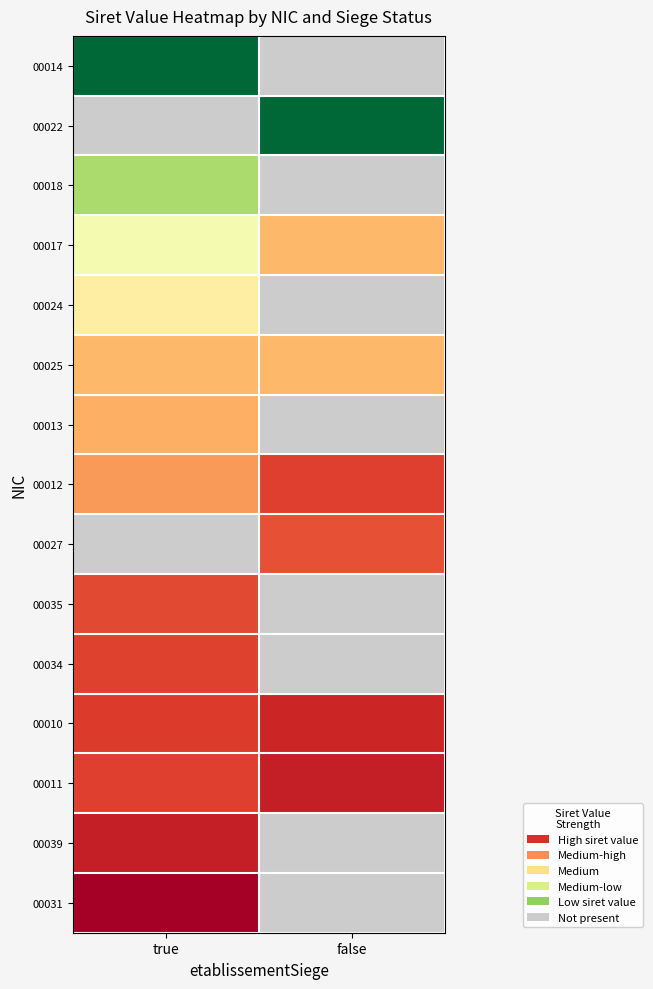

Rank the series at false from lowest to highest value.

00027, 00035, 00034, 00010, 00014, 00022, 00018, 00017, 00024, 00025, 00013, 00012, 00011, 00039, 00031